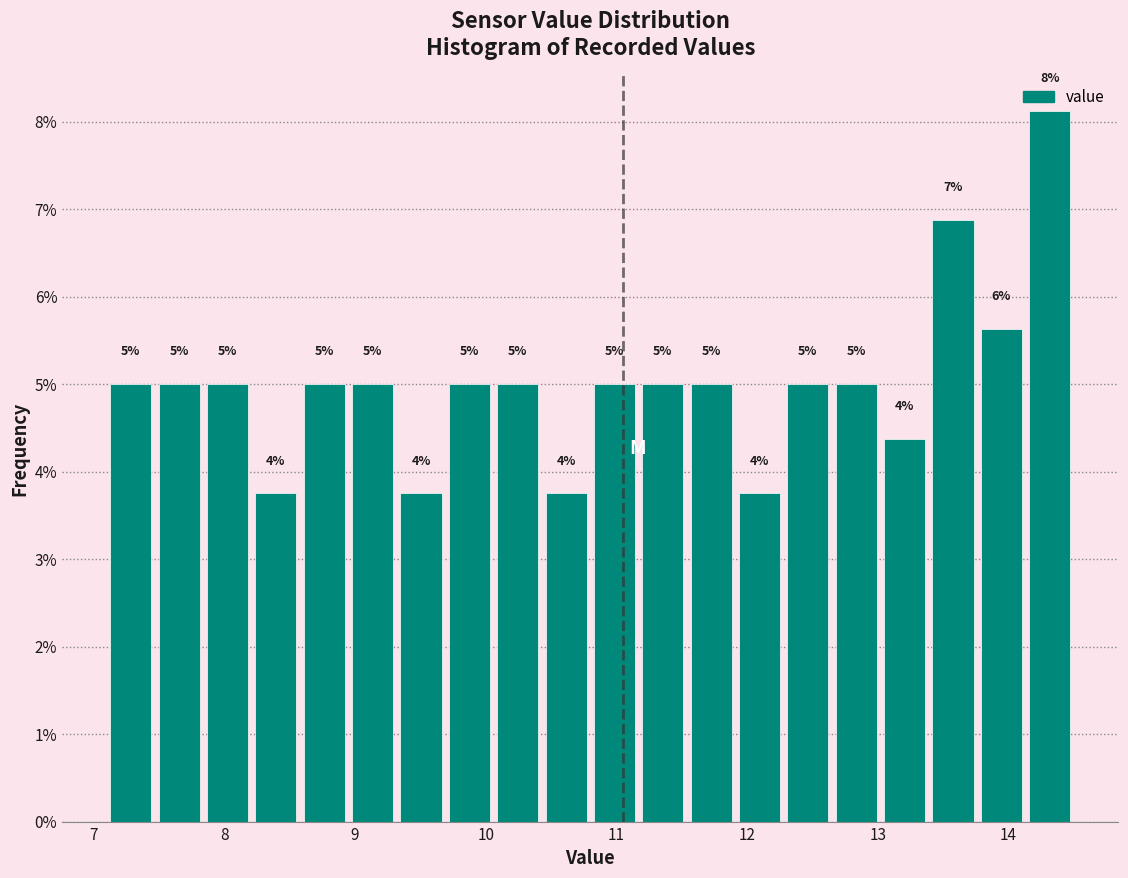

Around what value on the x-axis is the tallest bar? Give the approximate position of its centre, as read against the axis.

14.3